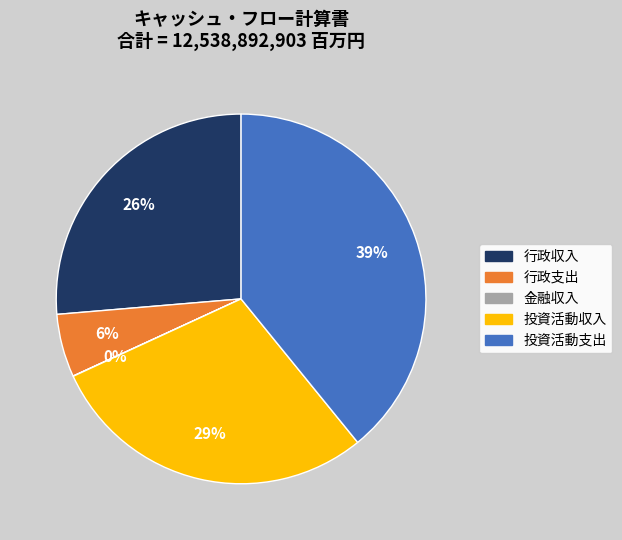

To the nearest percent, what is the difference between the largest and smallest slice percentages?

39%